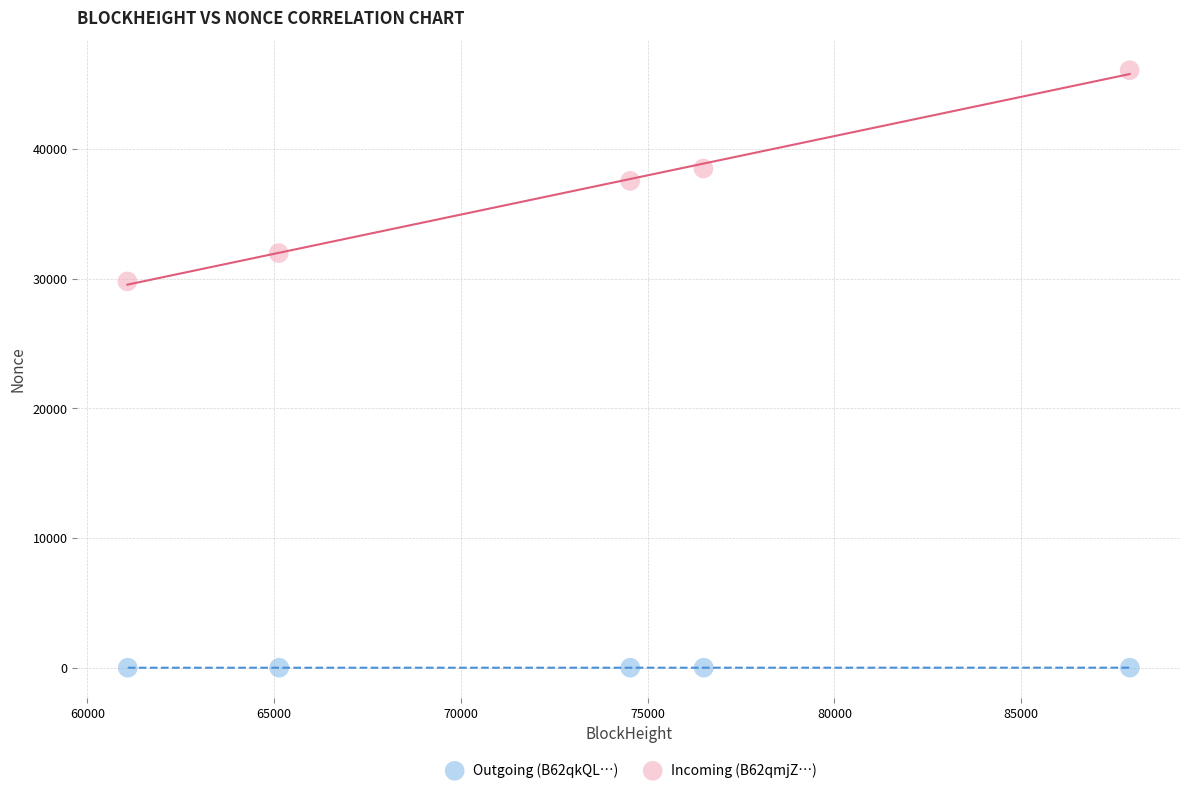

Which series contains the highest Y value?

Incoming (B62qmjZ…)